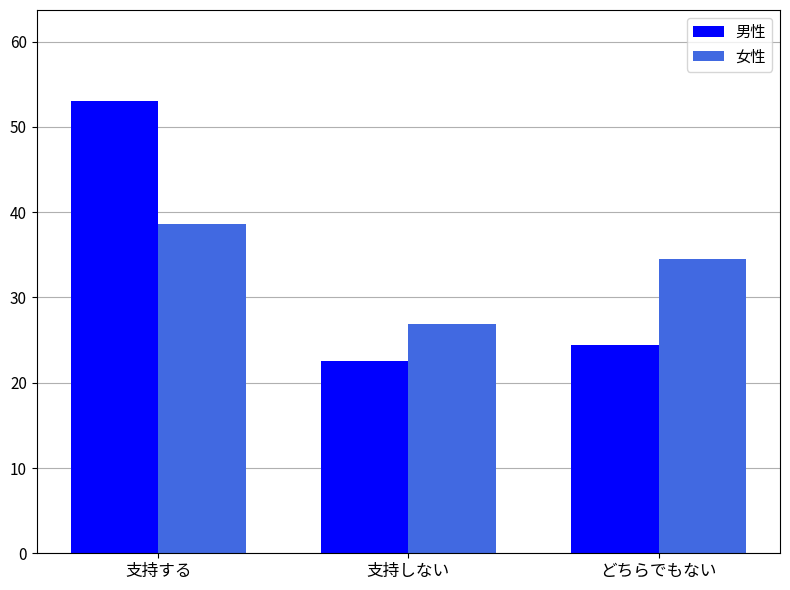

What position from the right is 支持しない?

2